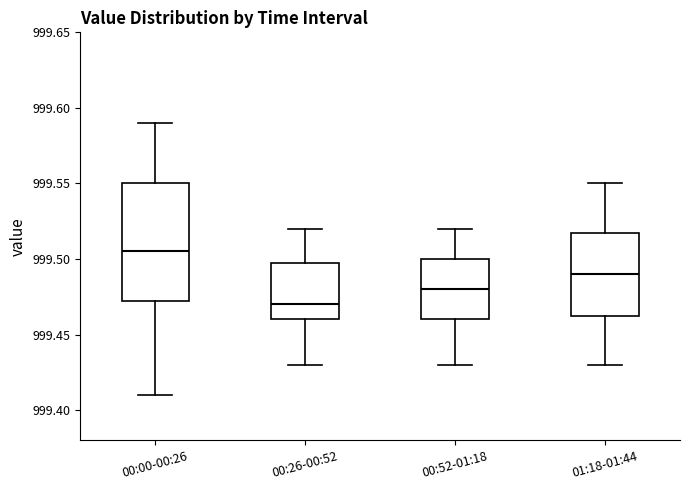

Comparing the boxes themselves (not the whiskers), which one is the tallest?

00:00-00:26